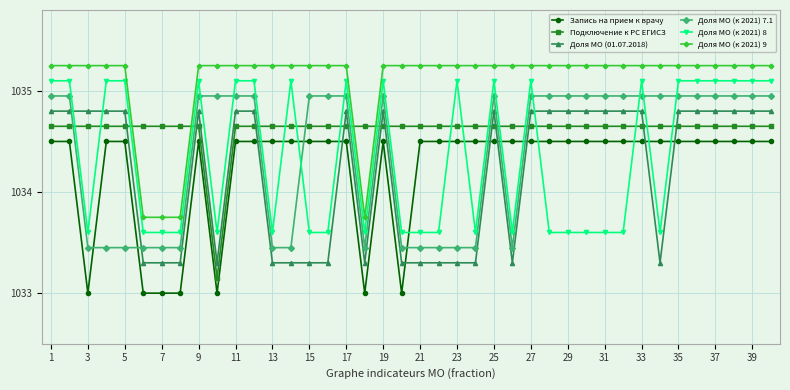

True or false: Запись на прием к врачу has more than 1 interior local peaks.

True